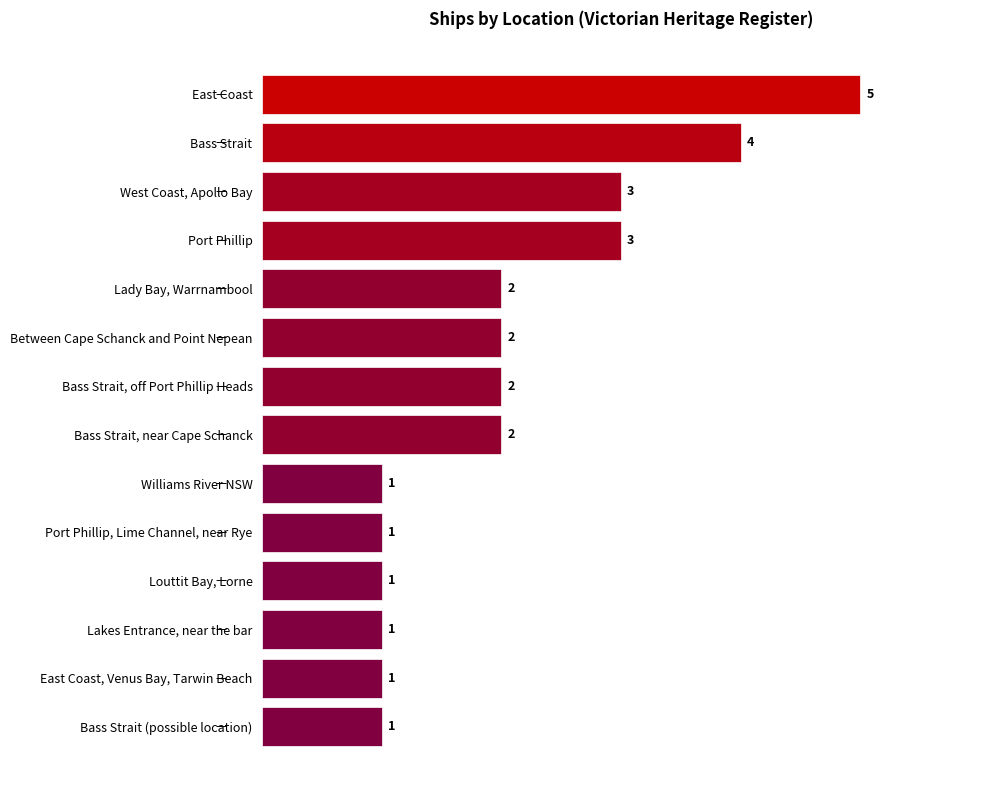

Reading top to bottom, list all the values displayed in this chart.

East Coast=5	Bass Strait=4	West Coast, Apollo Bay=3	Port Phillip=3	Lady Bay, Warrnambool=2	Between Cape Schanck and Point Nepean=2	Bass Strait, off Port Phillip Heads=2	Bass Strait, near Cape Schanck=2	Williams River NSW=1	Port Phillip, Lime Channel, near Rye=1	Louttit Bay, Lorne=1	Lakes Entrance, near the bar=1	East Coast, Venus Bay, Tarwin Beach=1	Bass Strait (possible location)=1